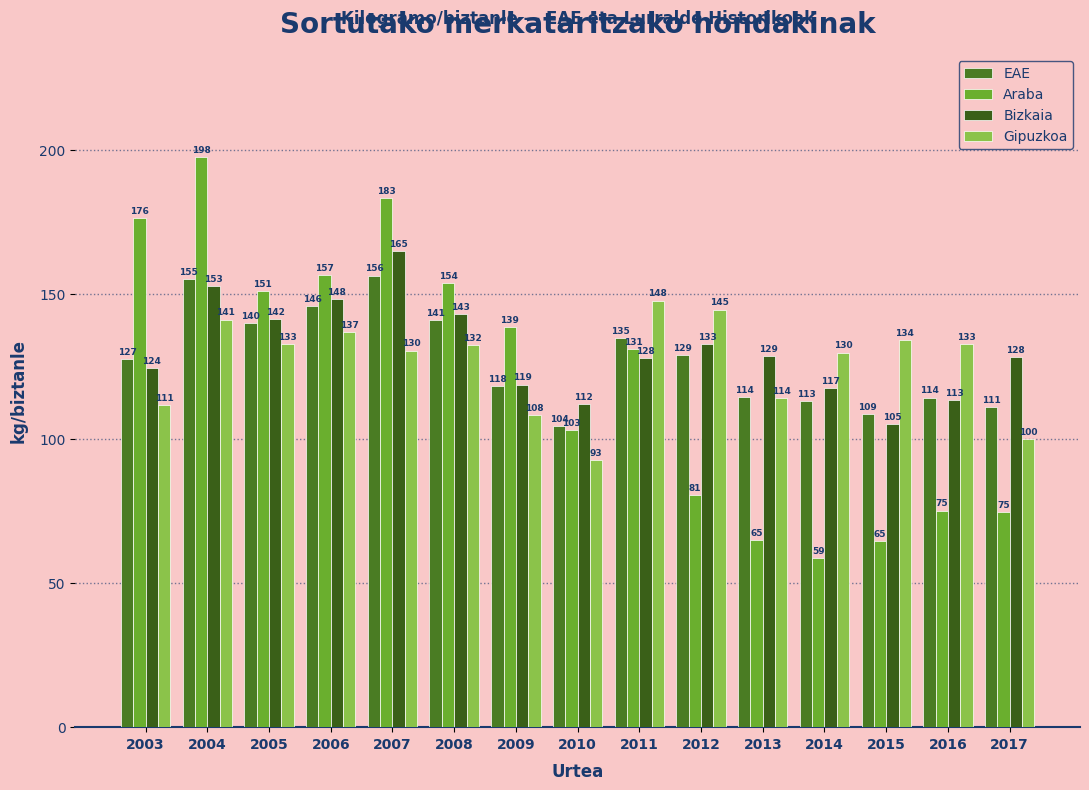

How many series are shown in this chart?

4